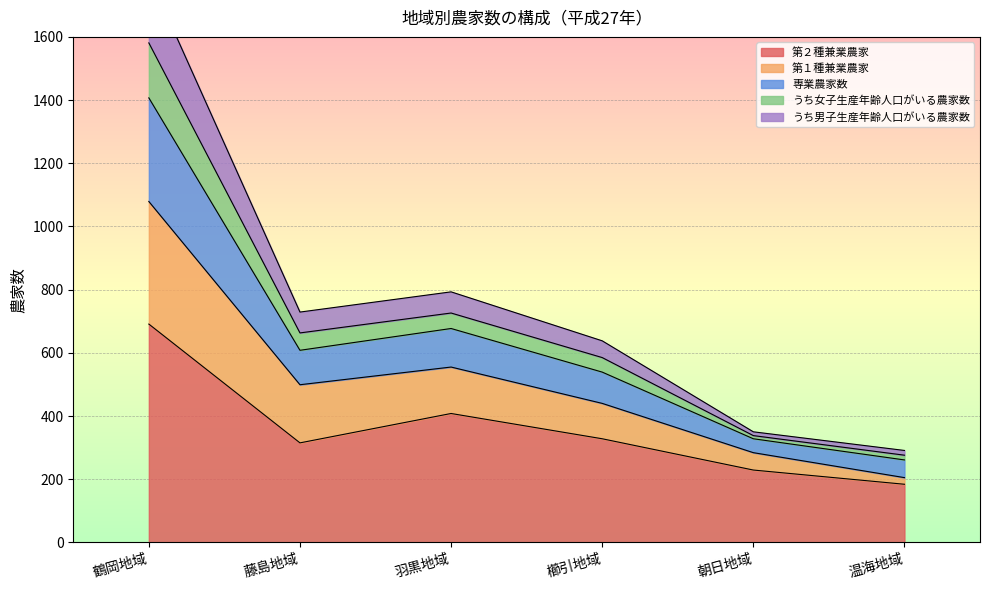

Where is the first local maximum for 専業農家数?

羽黒地域